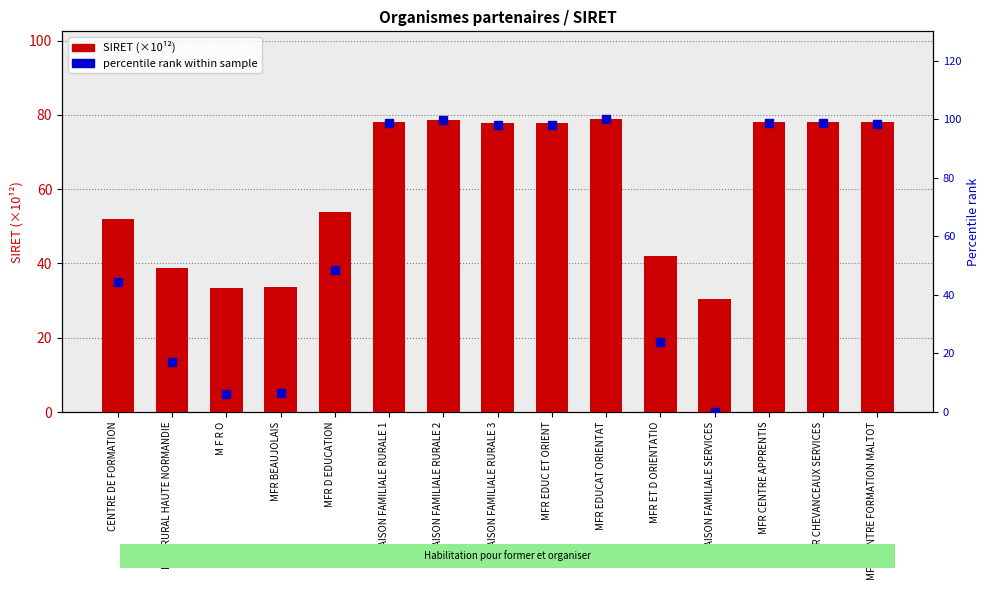

What is the label of the 2nd bar from the right?

MFR CHEVANCEAUX SERVICES